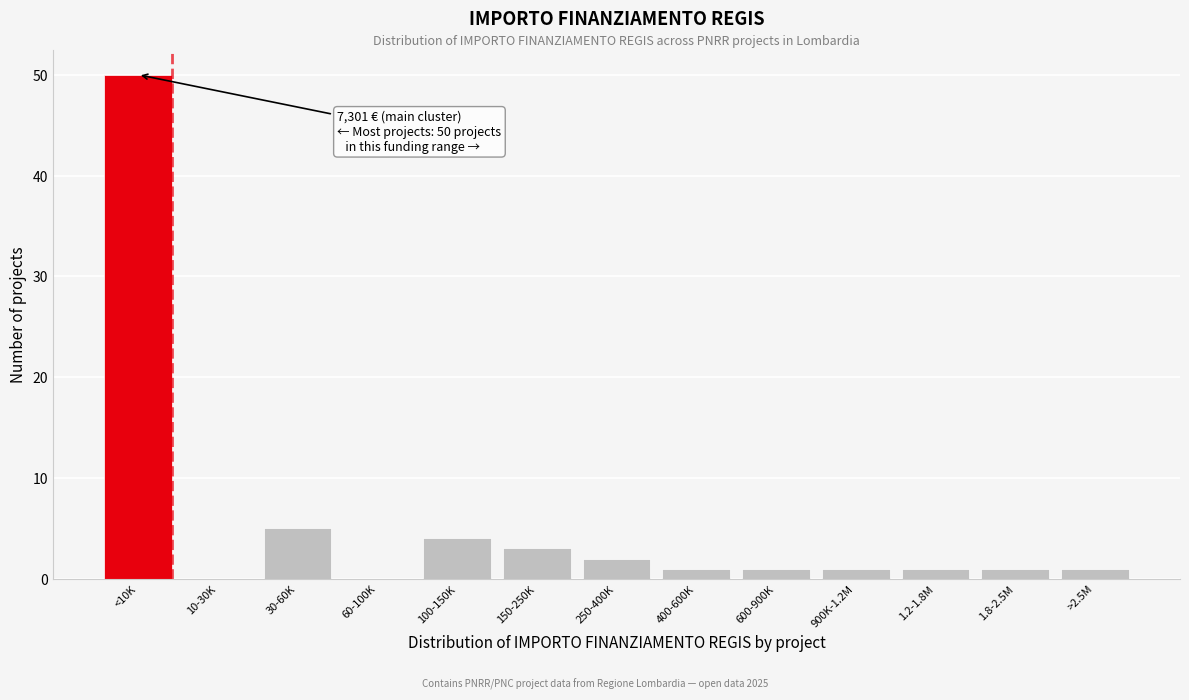

Reading left to right, what are all the values shown in this chart?

<10K=50	10-30K=0	30-60K=5	60-100K=0	100-150K=4	150-250K=3	250-400K=2	400-600K=1	600-900K=1	900K-1.2M=1	1.2-1.8M=1	1.8-2.5M=1	>2.5M=1